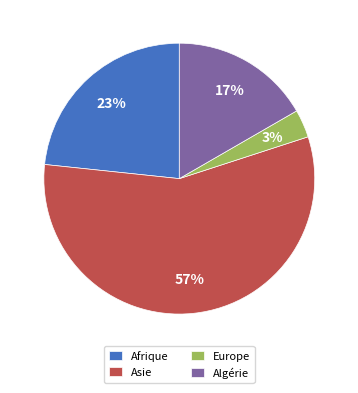

To the nearest percent, what is the average slice percentage?

25%